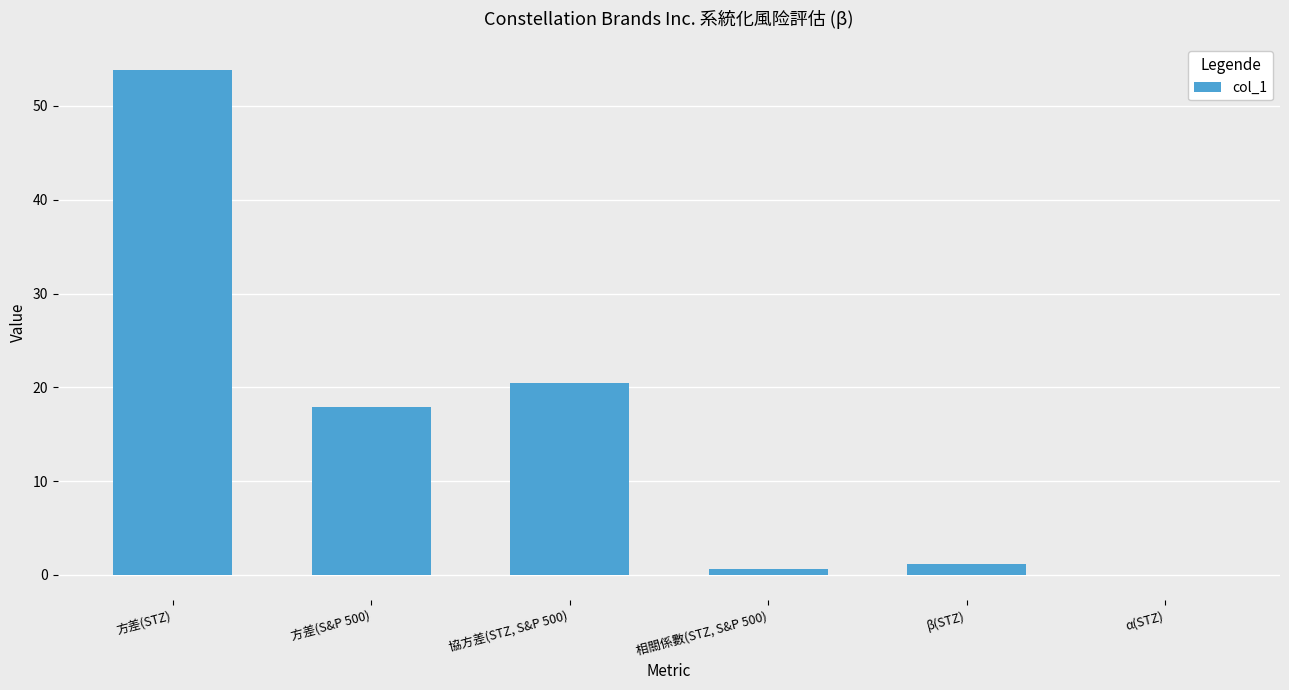

Which category has the highest value across all series?

方差(STZ)